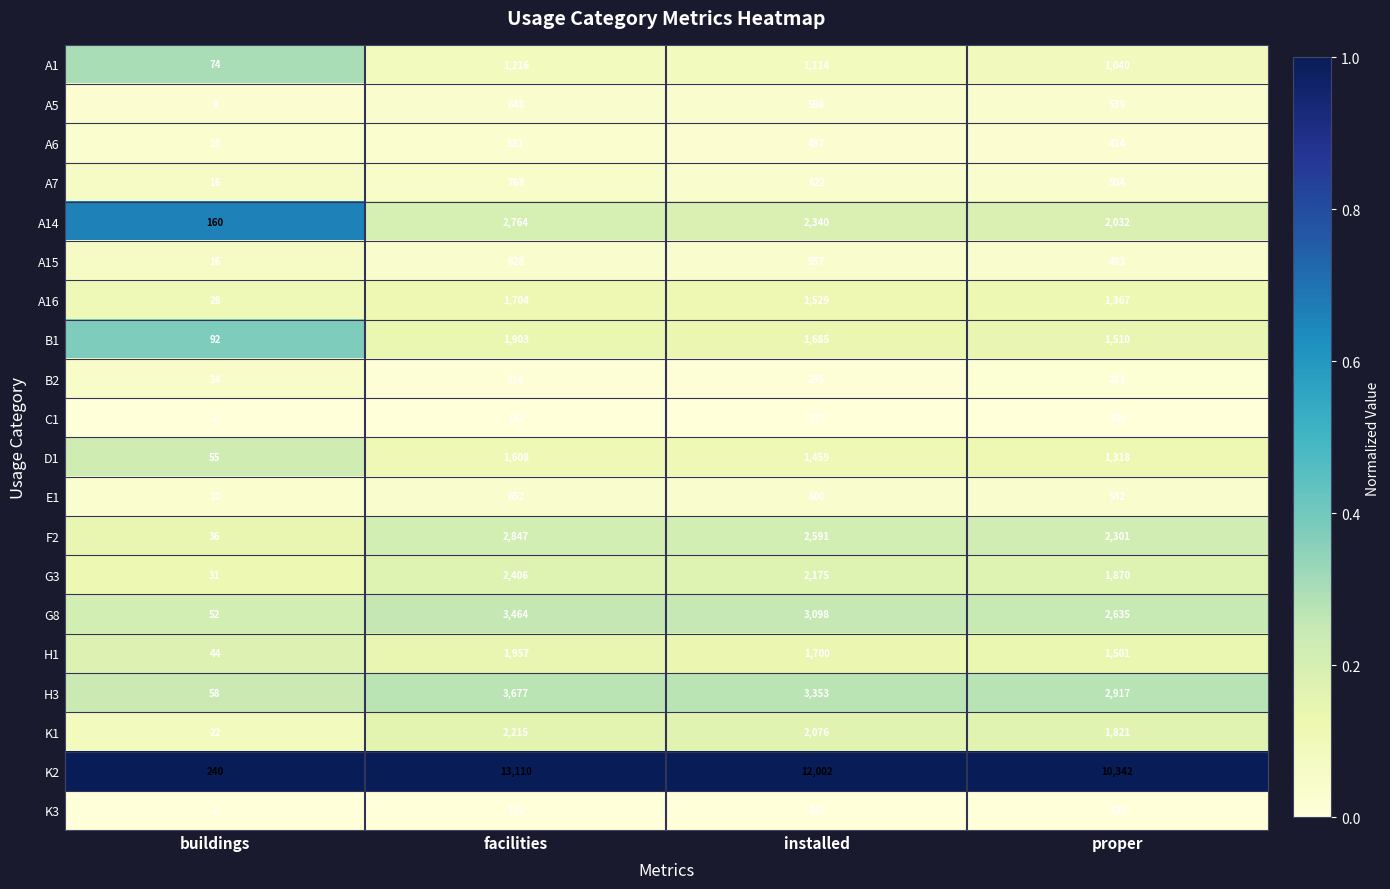

What is the total value across all series at proper?

33662